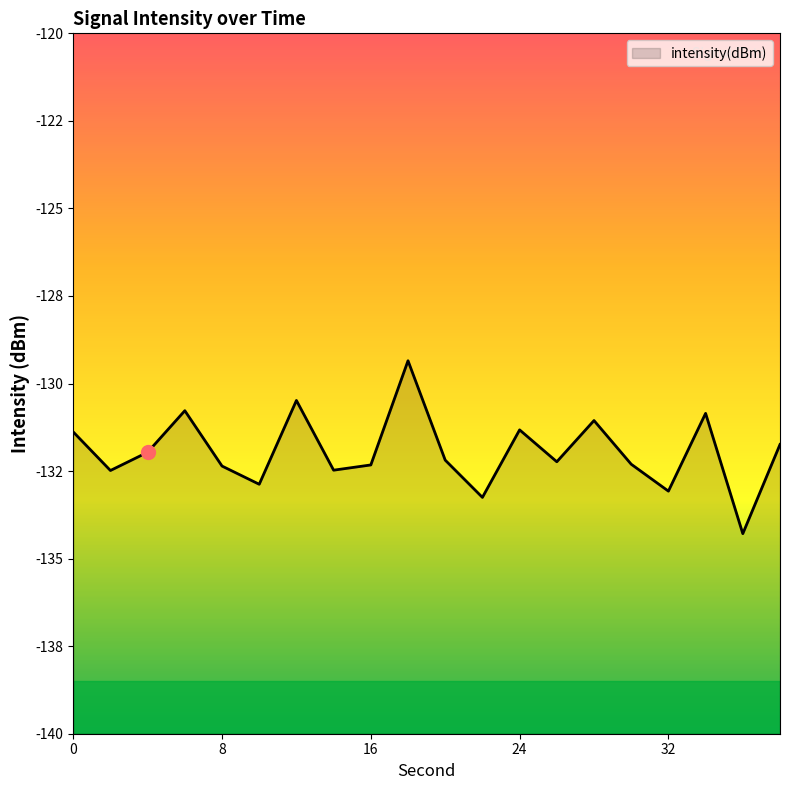

What is the difference between the second highest and second lowest values?

2.8